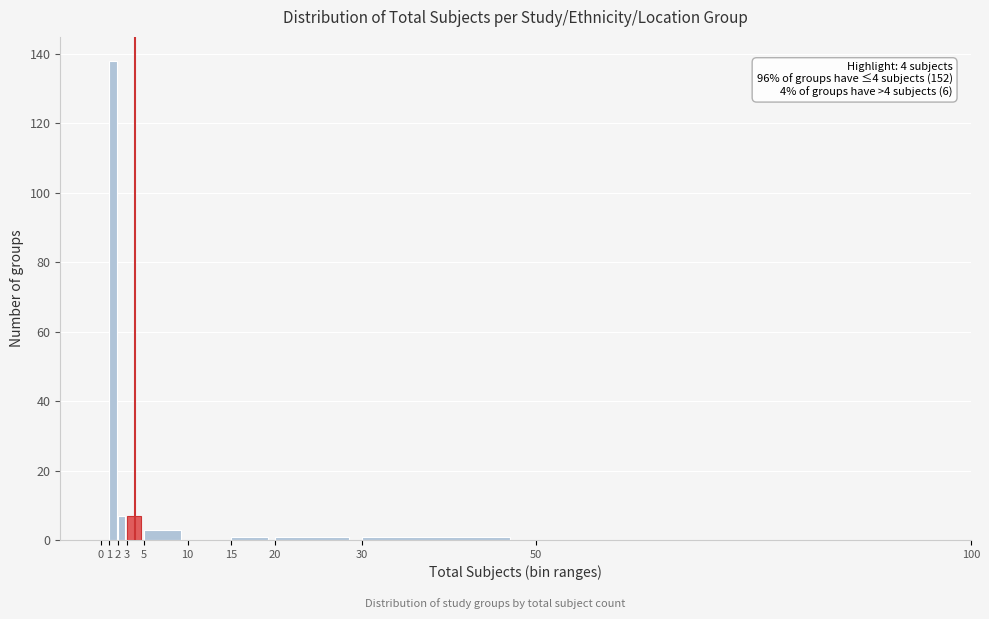

Which range on the x-axis has the tallest bar?

1 to 2